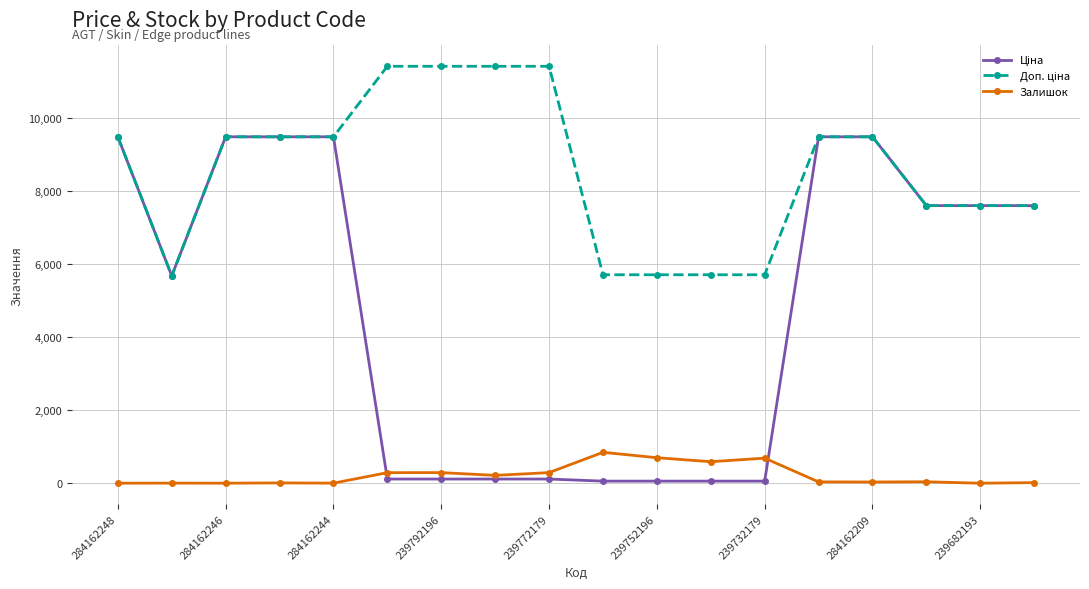

What is the highest value of the Залишок series?

845.0